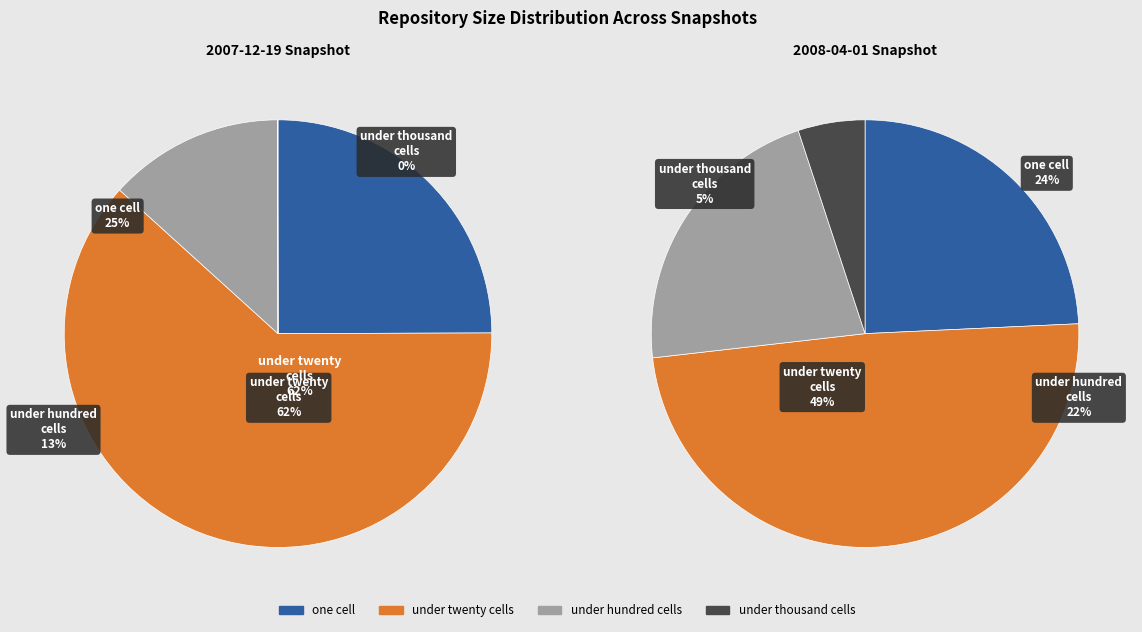

What is the ratio of the value at under_hundred_cells to the value at under_twenty_cells?

0.2